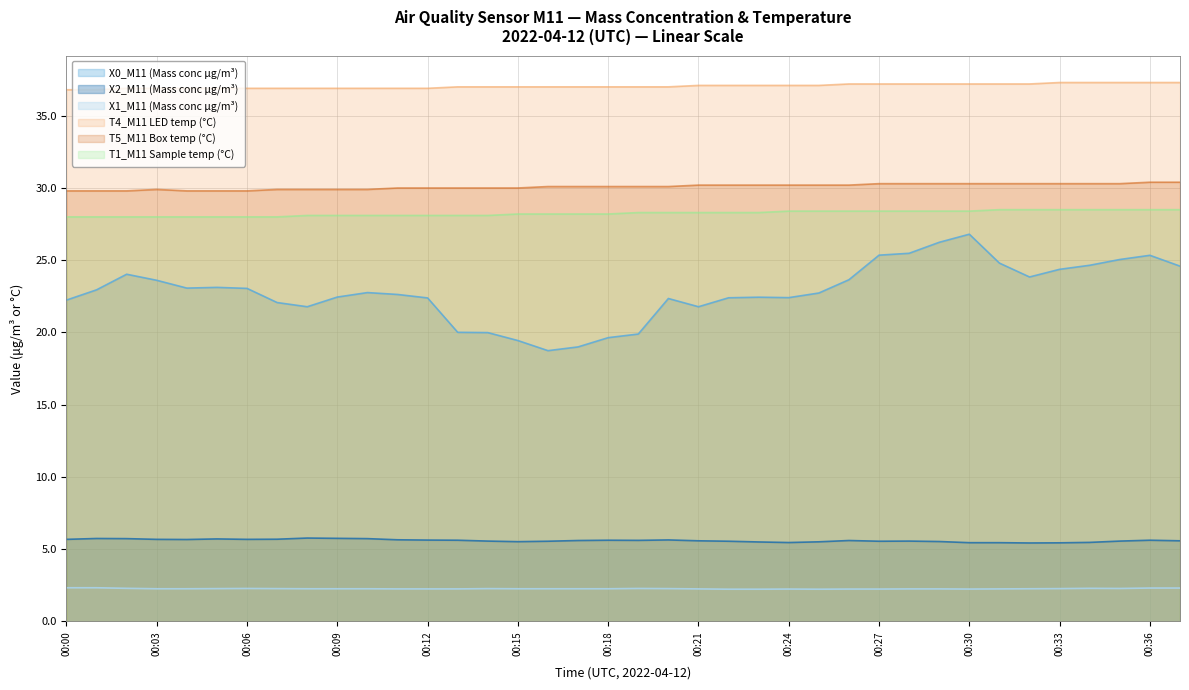

What is the smallest value displayed?

2.2